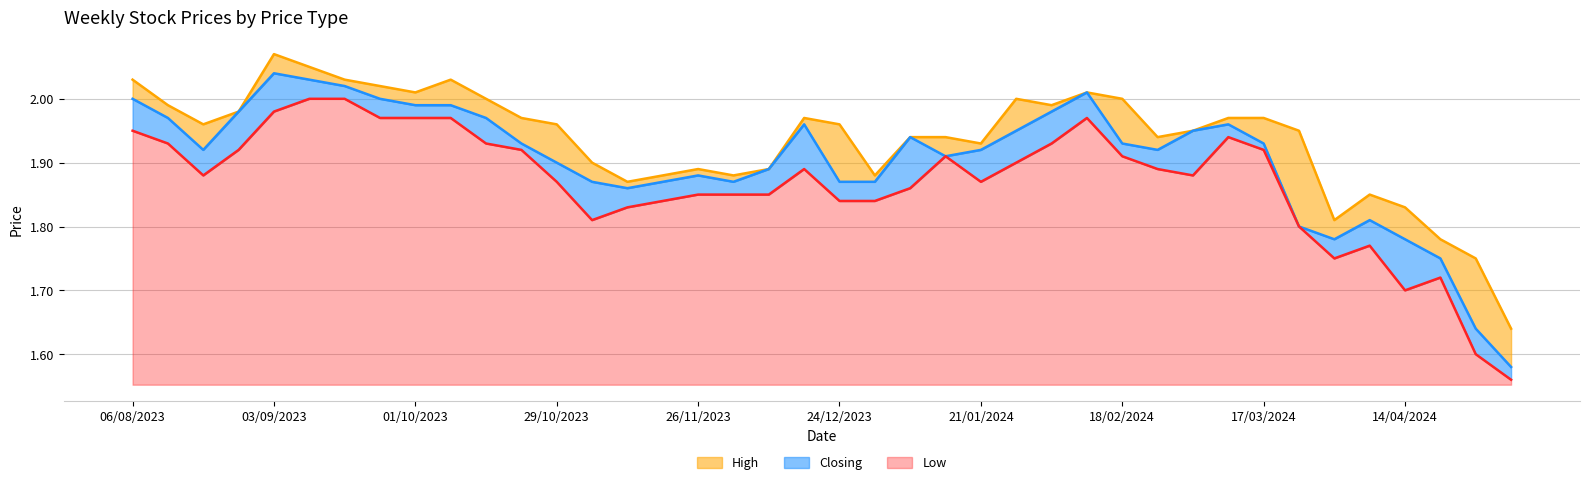

Where is High nearest to the value 1?

05/05/2024